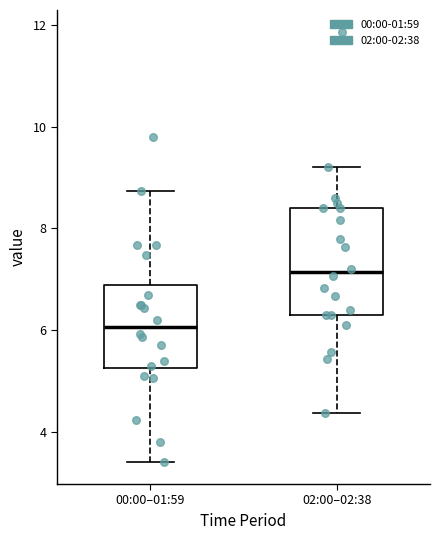

Reading left to right, transcribe this box plot: for each box, give where its median line is, the range the box spans, and where its two whiskers end, as read against the y-axis. The values are not printed on the chart, so give them approximately, as read against the axis.

00:00–01:59: median 6.0, box 5.2 to 6.8, whiskers 3.4 to 8.8
02:00–02:38: median 7.2, box 6.4 to 8.4, whiskers 4.4 to 9.2